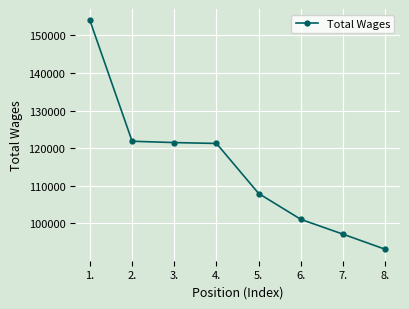

What is the value of the 4th point from the left?

121265